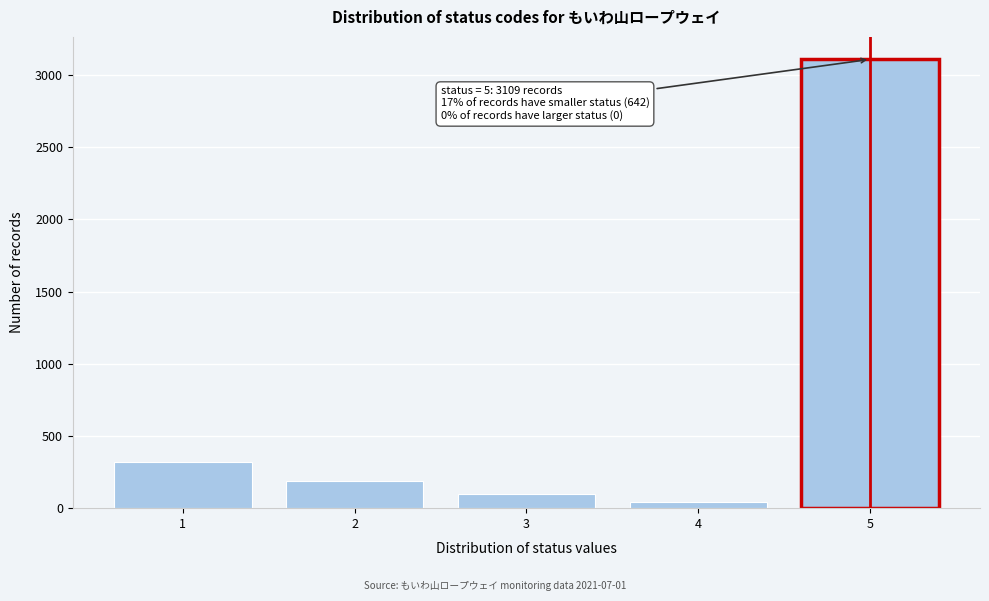

Reading right to left, list all the values displayed in this chart.

5=3109	4=42	3=95	2=185	1=320